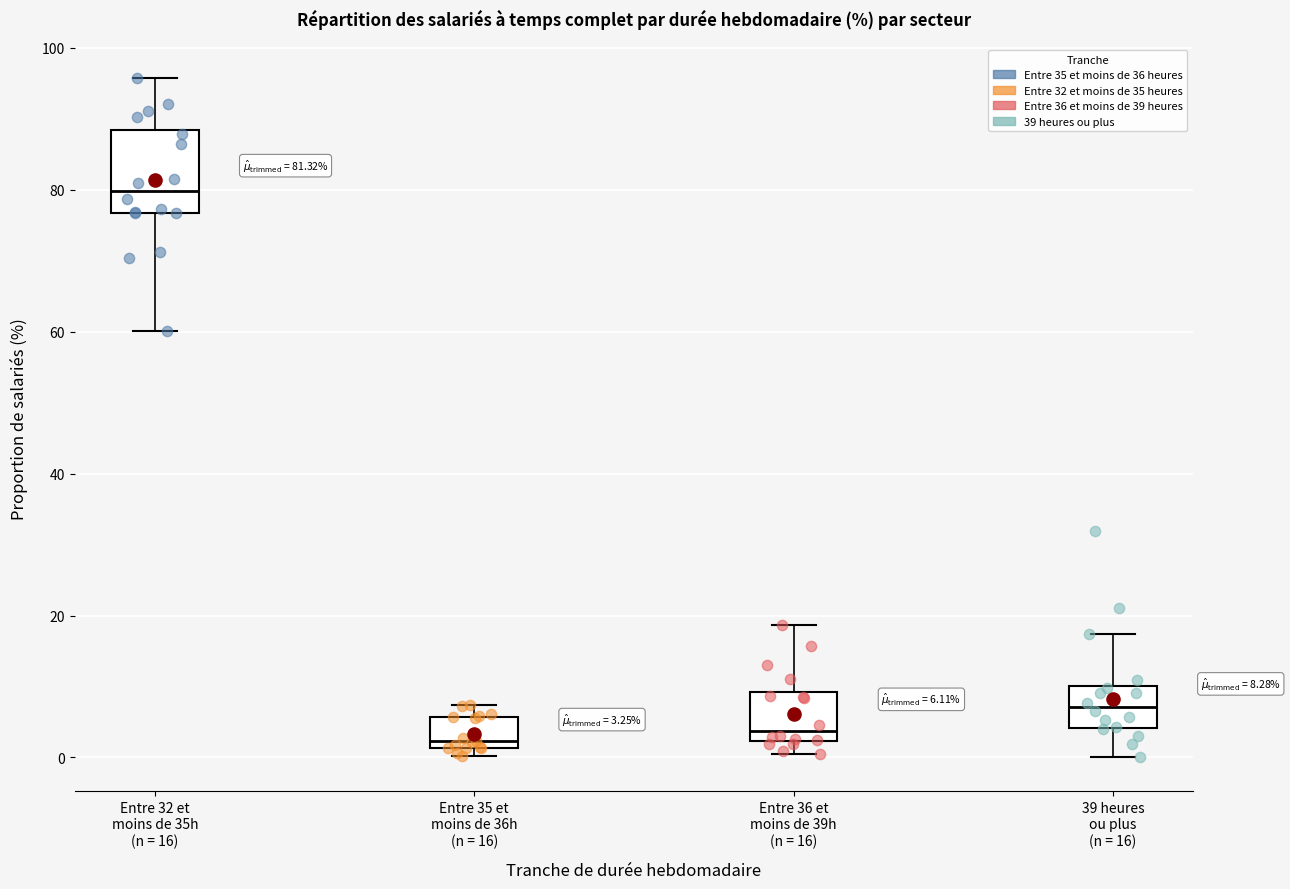

Which box's median line is the highest?

Entre 32 et moins de 35h (n = 16)